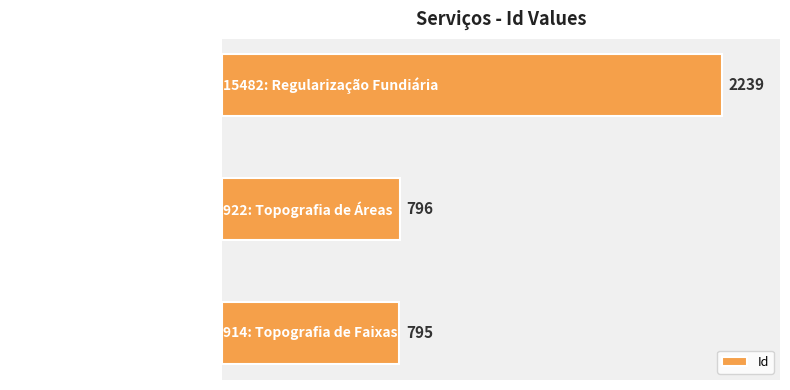

List the labels in order of value, smallest first.

914: Topografia de Faixas, 922: Topografia de Áreas, 15482: Regularização Fundiária